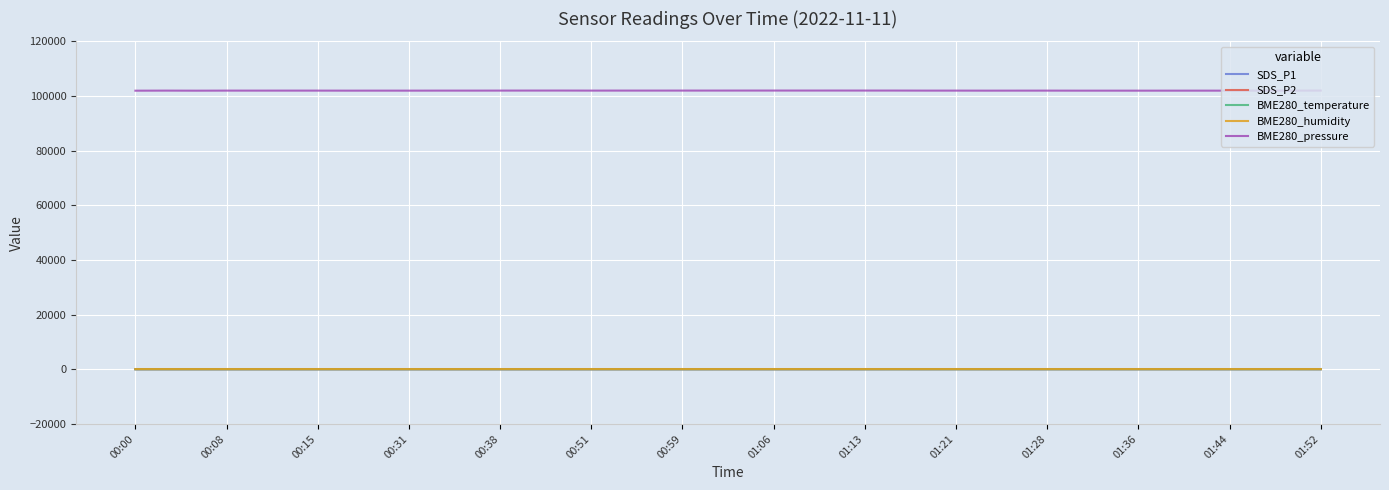

Which series has the largest total across all categories?

BME280_pressure